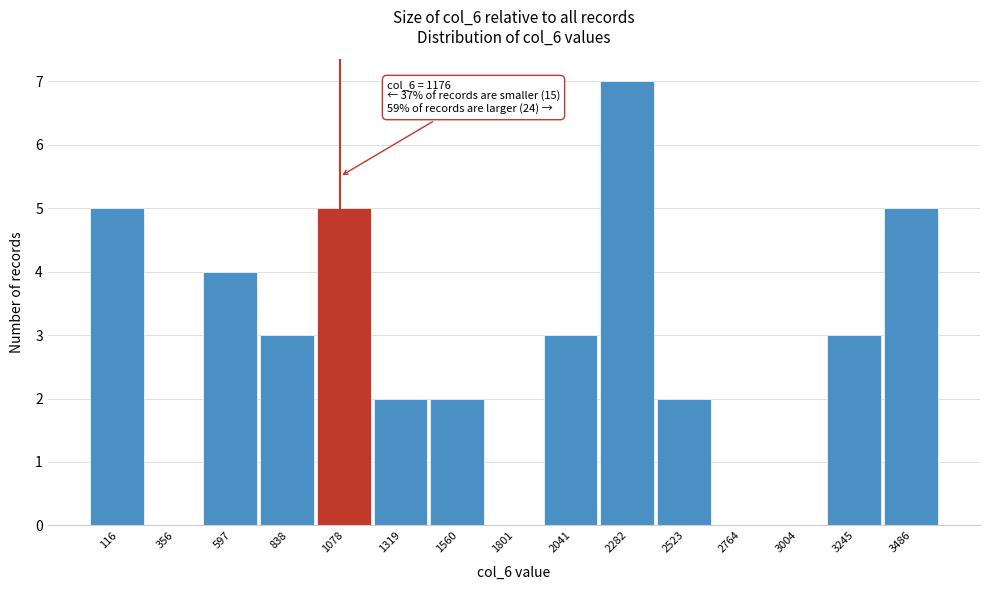

Which label corresponds to the largest value in the chart?

2282